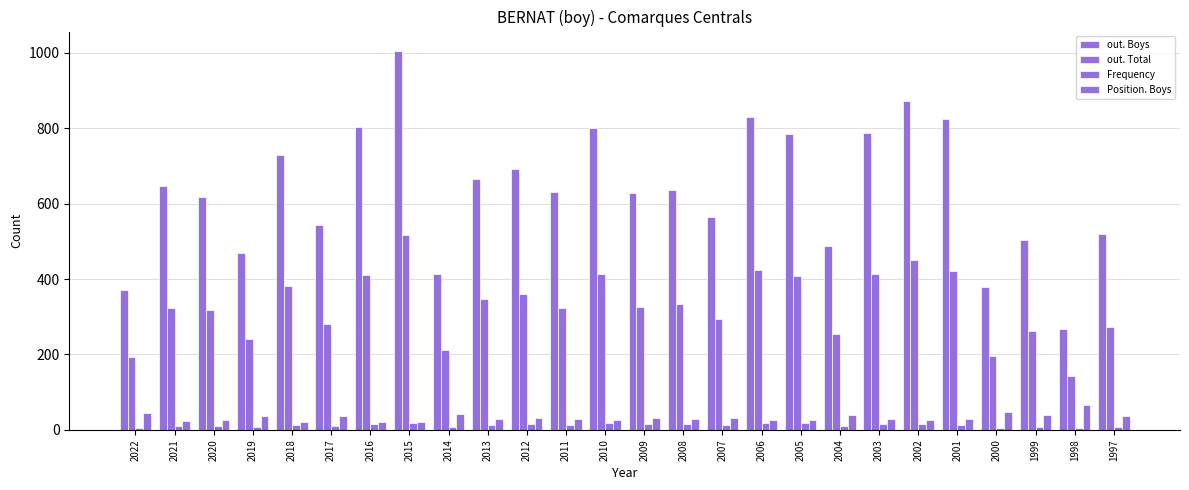

What is the average value of the Position. Boys series?

33